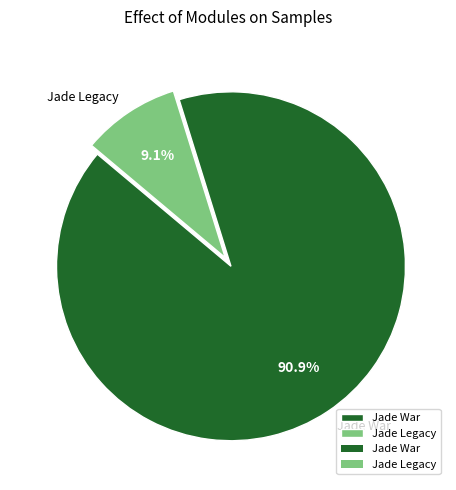

True or false: Jade War accounts for 81% of the total.

False